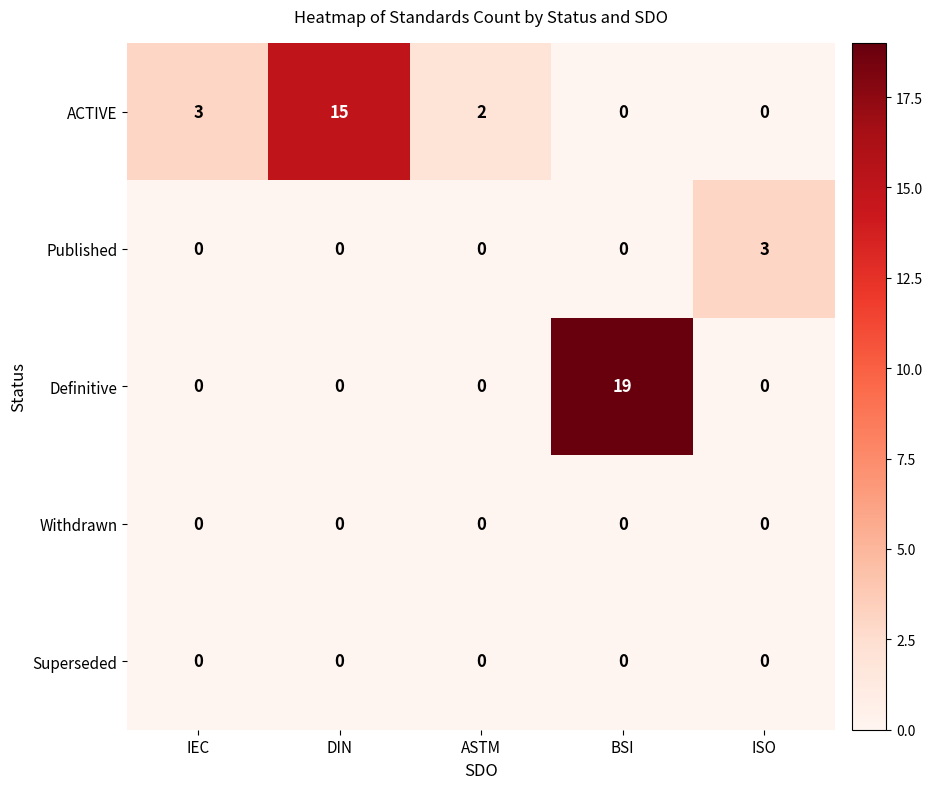

How many Published values are between 0 and 1?

4